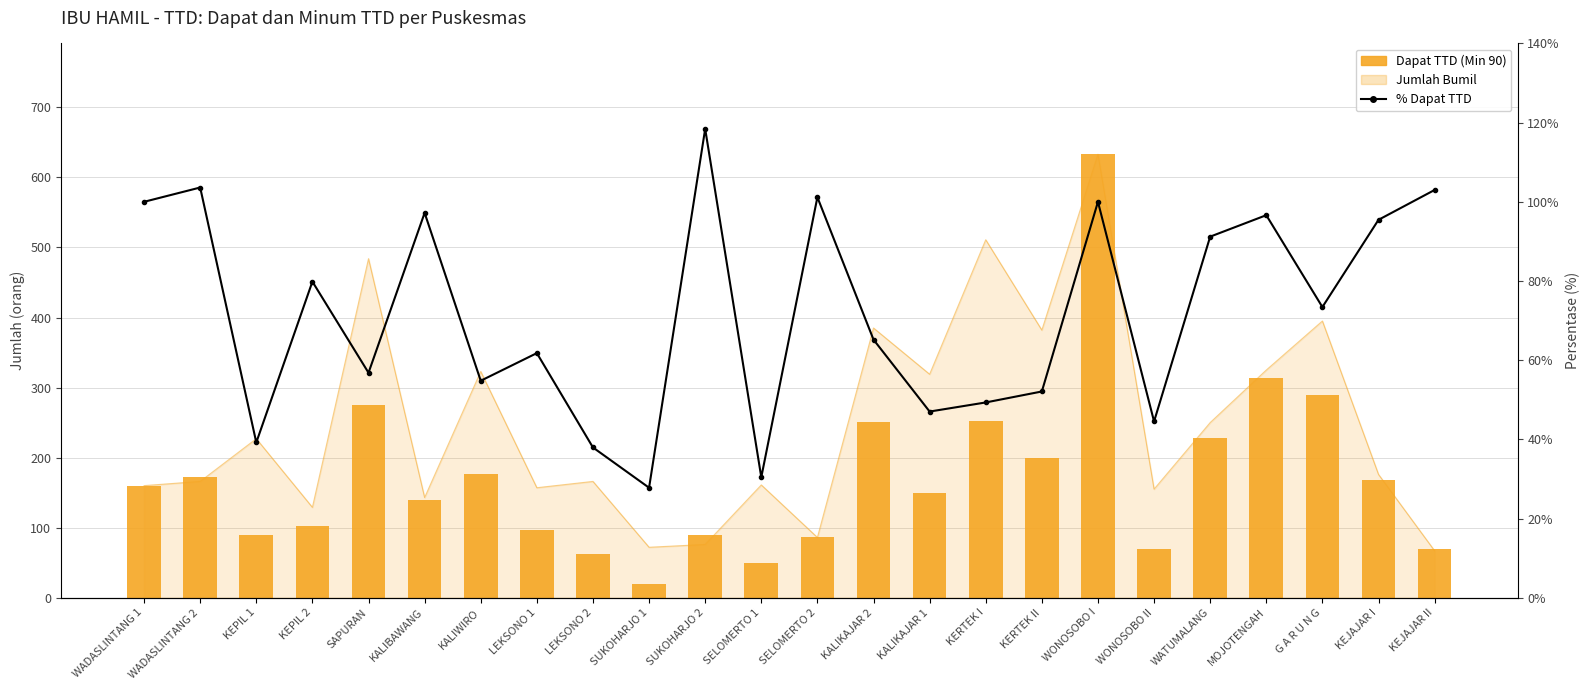

Is the value of Dapat TTD (Min 90) at KEJAJAR II greater than the value of % Dapat TTD at MOJOTENGAH?

No